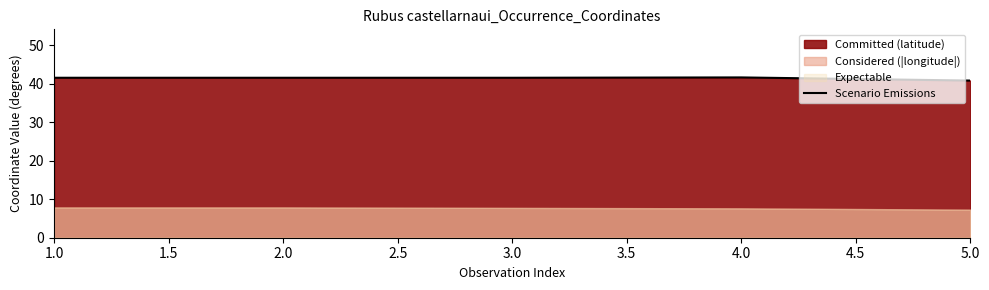

How many data points are above 41?

4